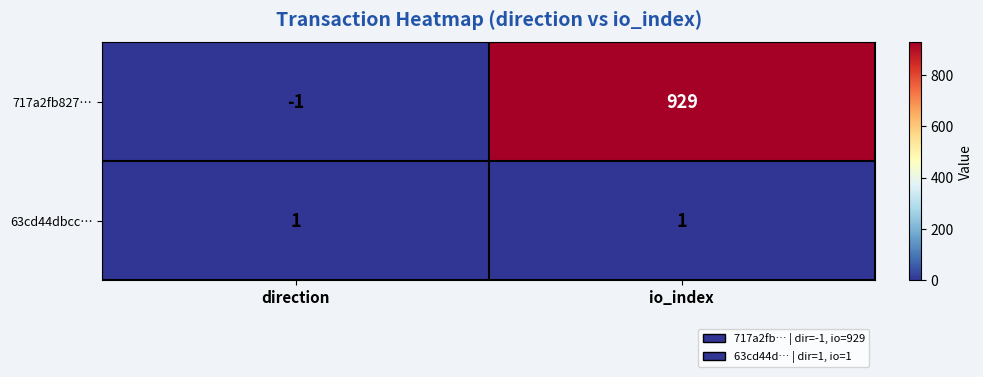

How many distinct data groups are displayed?

2